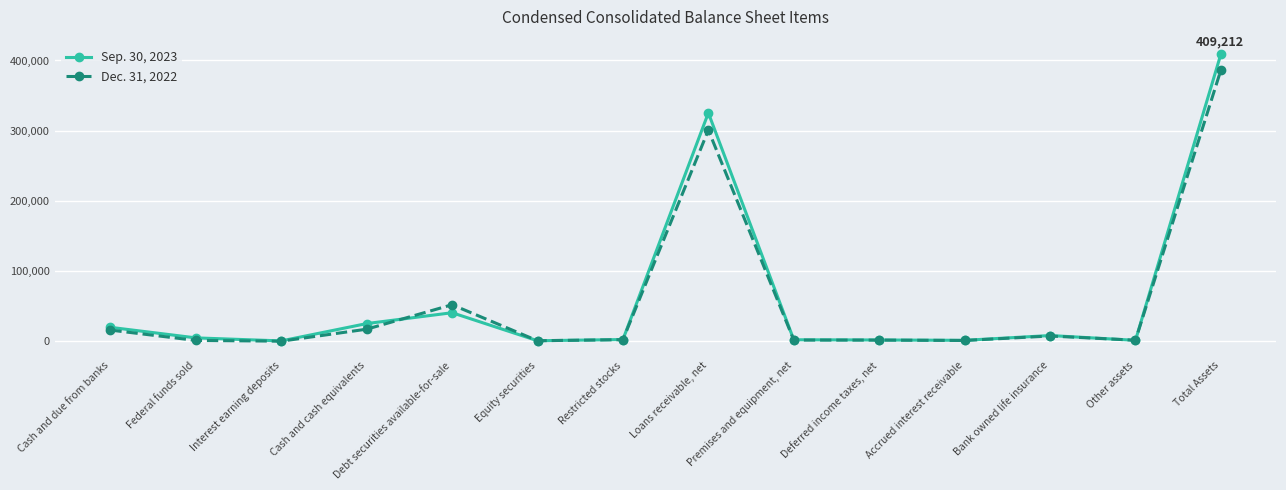

Rank the series by their maximum value, from lowest to highest.

Dec. 31, 2022, Sep. 30, 2023